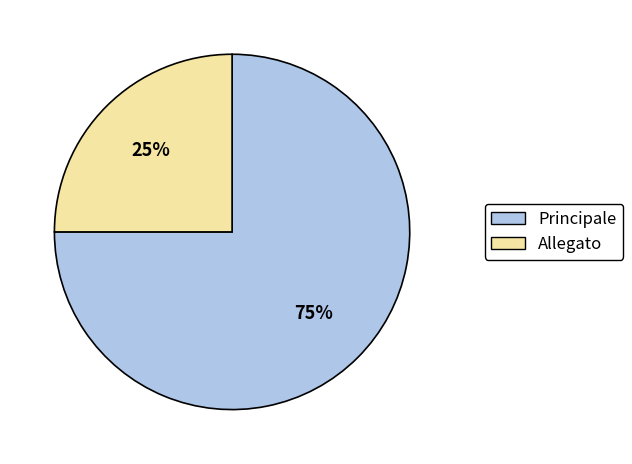

Does Principale account for over 50% of the chart?

Yes